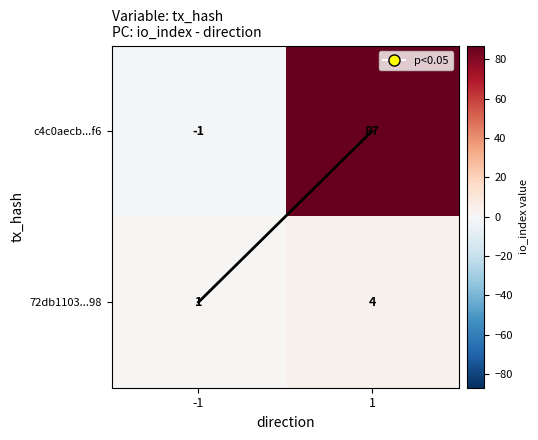

What is the total value across all series at 1?

91